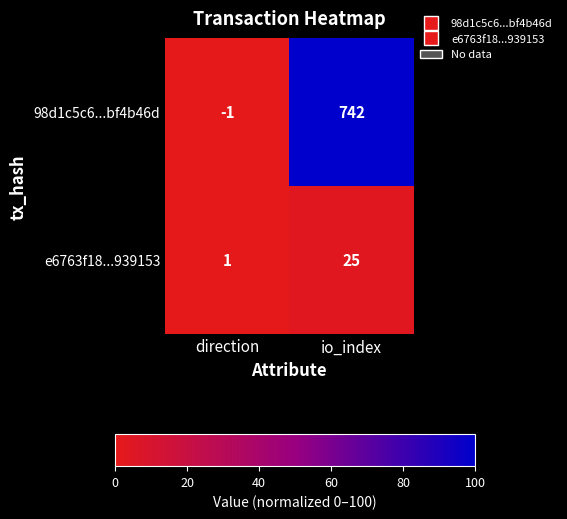

Between direction and io_index, which series saw the biggest shift?

98d1c5c6...bf4b46d